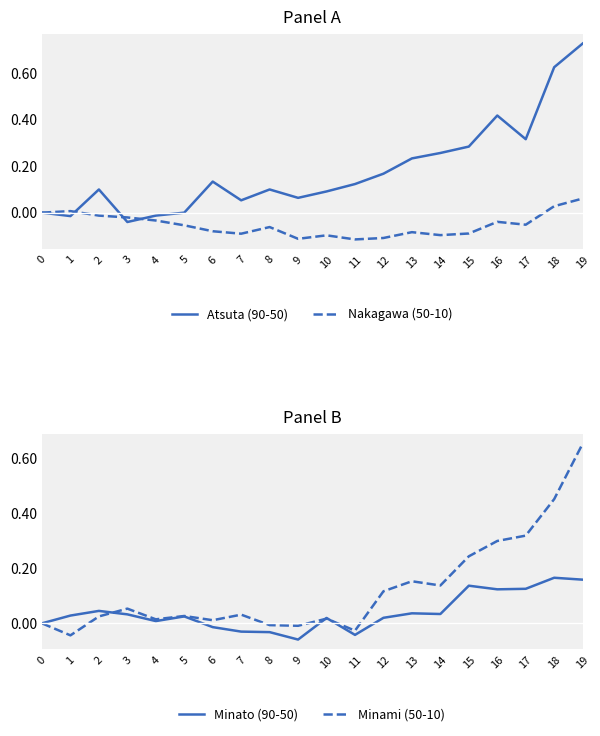

What is the greatest value displayed?

0.7